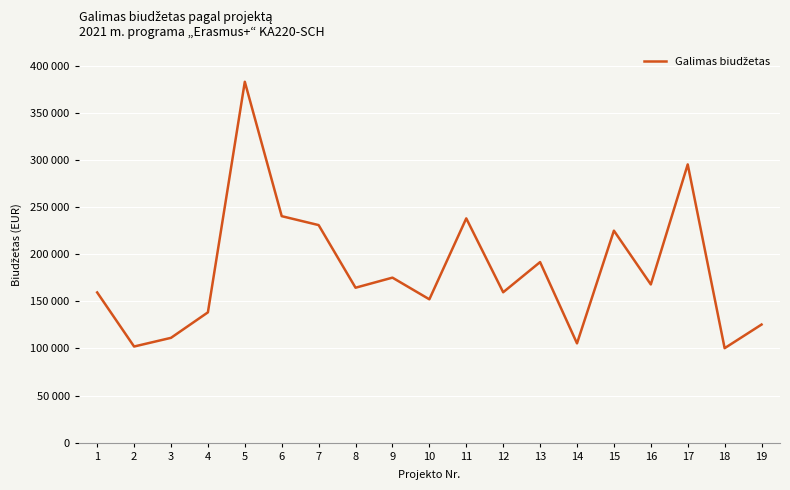

Is this an area chart (filled region under the line)?

No